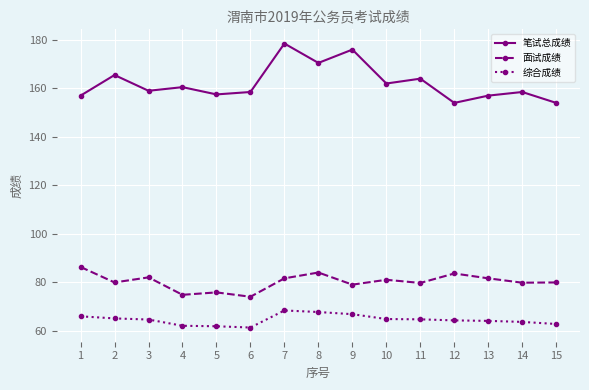

The 面试成绩 series shows 81.6 at 13. True or false?

True